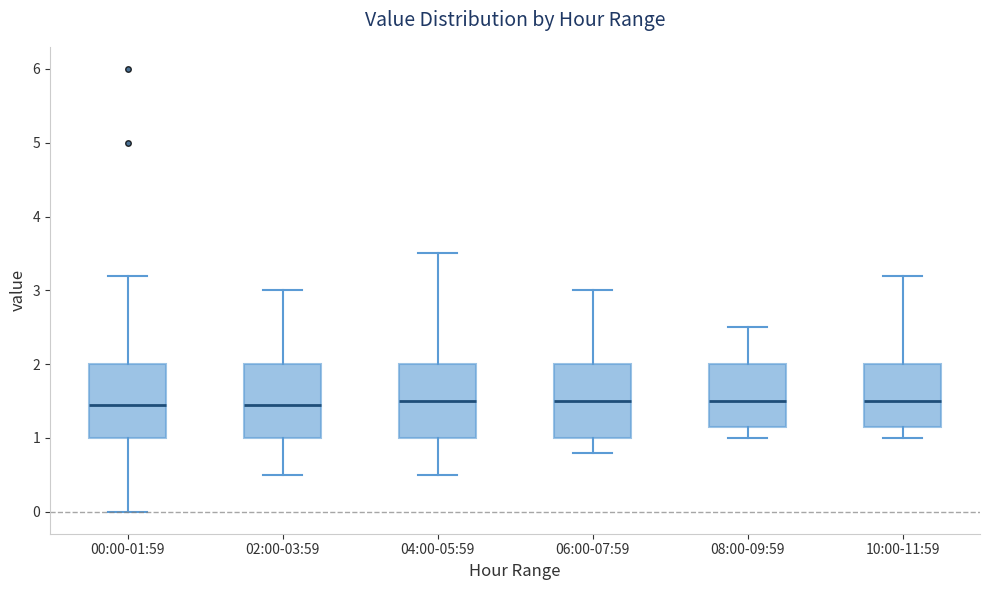

Reading left to right, transcribe this box plot: for each box, give where its median line is, the range the box spans, and where its two whiskers end, as read against the y-axis. The values are not printed on the chart, so give them approximately, as read against the axis.

00:00-01:59: median 1.5, box 1.0 to 2.0, whiskers 0.0 to 3.2
02:00-03:59: median 1.5, box 1.0 to 2.0, whiskers 0.5 to 3.0
04:00-05:59: median 1.5, box 1.0 to 2.0, whiskers 0.5 to 3.5
06:00-07:59: median 1.5, box 1.0 to 2.0, whiskers 0.8 to 3.0
08:00-09:59: median 1.5, box 1.2 to 2.0, whiskers 1.0 to 2.5
10:00-11:59: median 1.5, box 1.2 to 2.0, whiskers 1.0 to 3.2